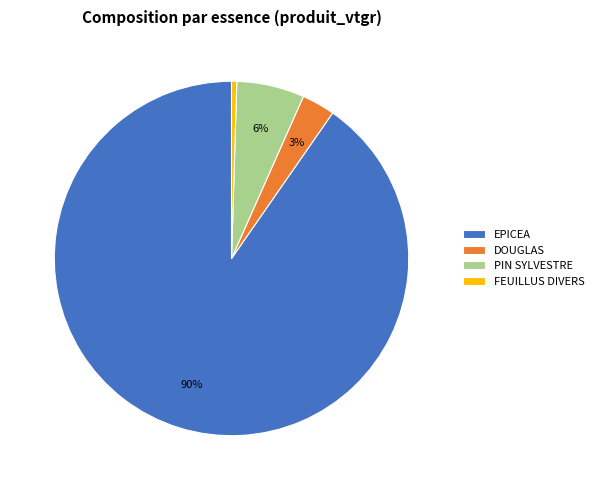

How many slices are in this pie chart?

4